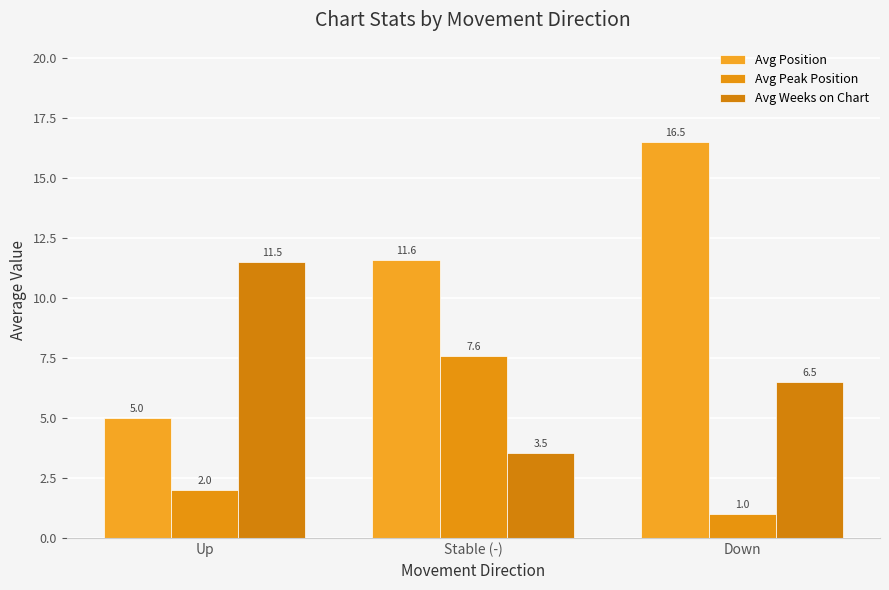

What is the average value of the Avg Weeks on Chart series?

7.2